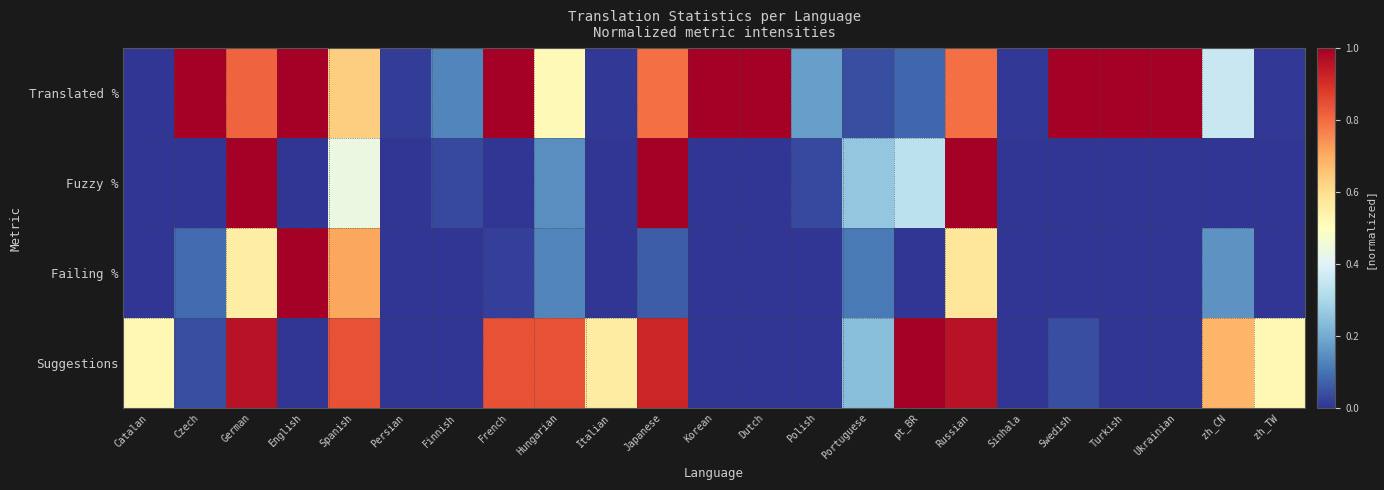

Which series has the largest range (max minus min)?

Translated %